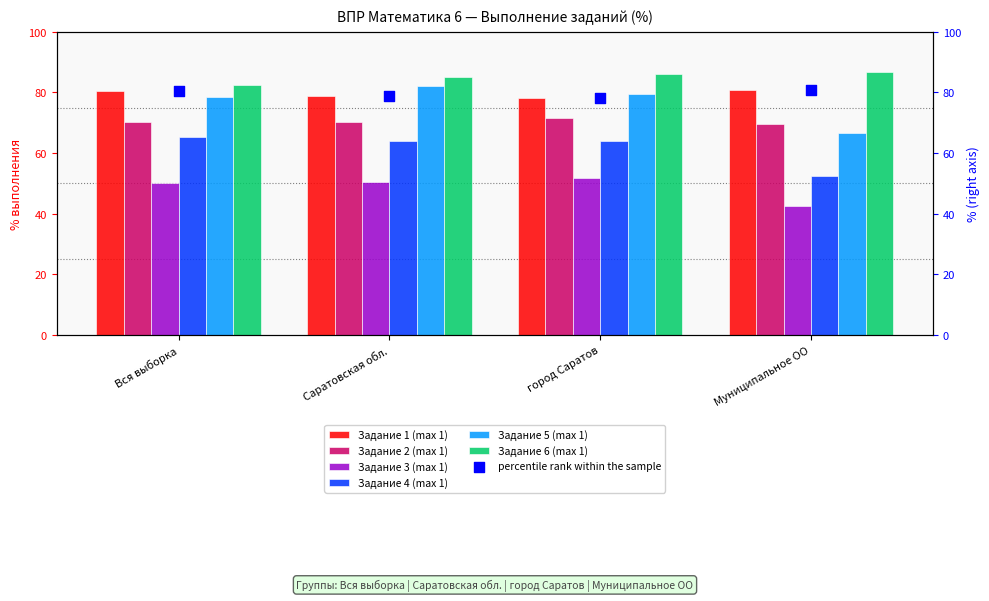

At which category is the sum across all series the highest?

город Саратов